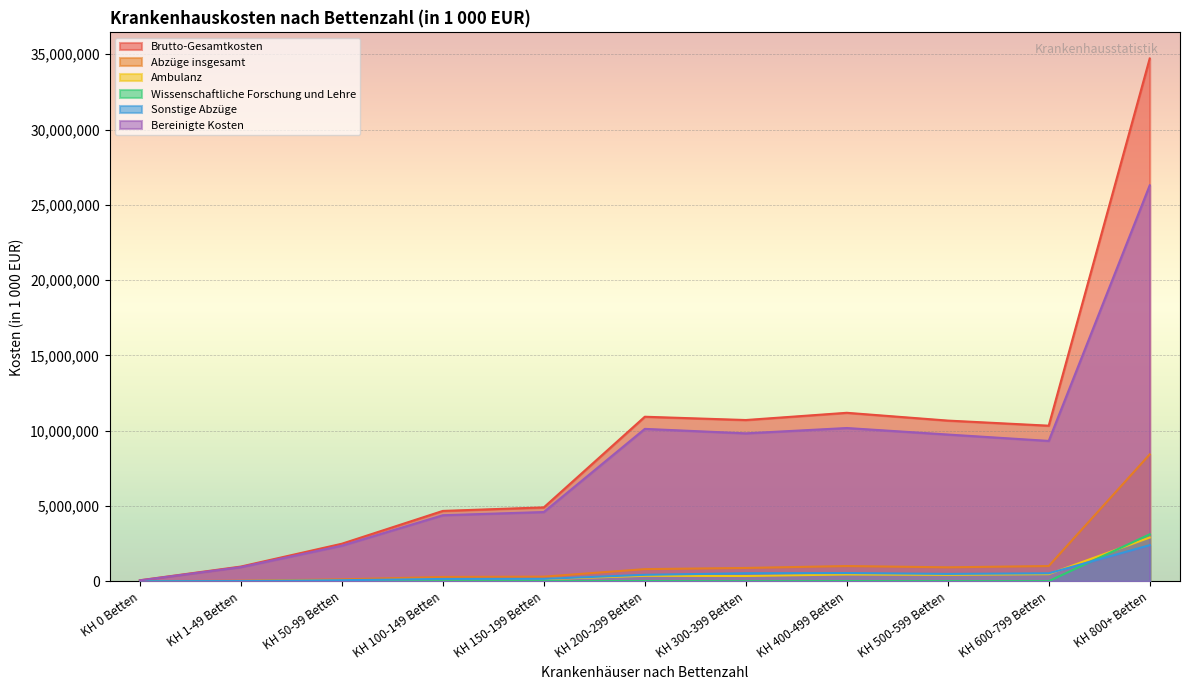

What is the difference between the second highest and minimum values in the Bereinigte Kosten series?

10114979.0